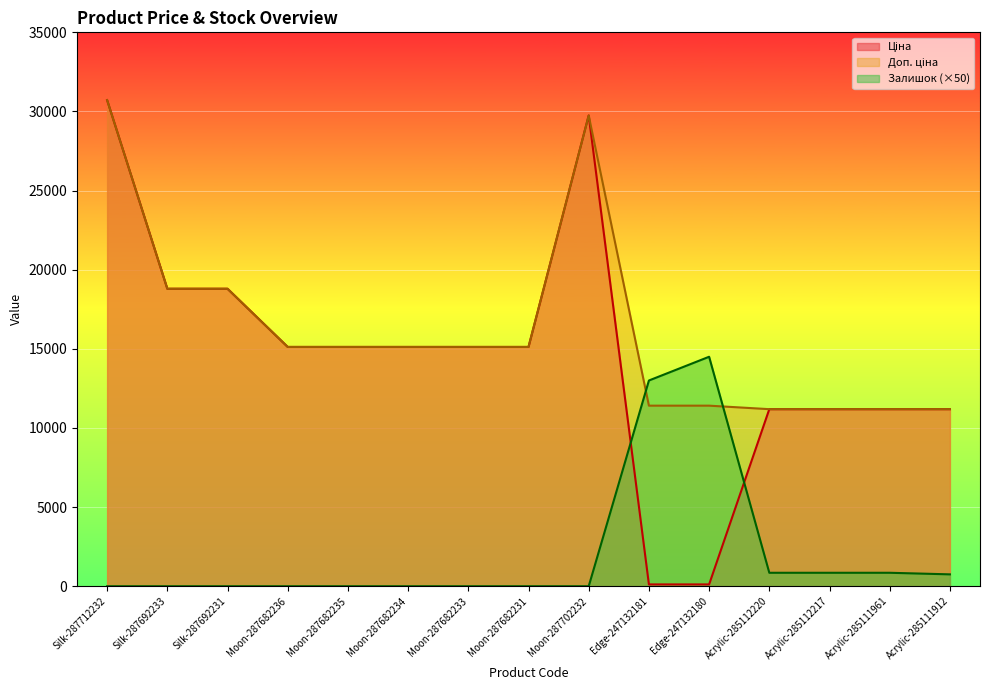

What is the label of the 6th point from the left?

Moon-287682234